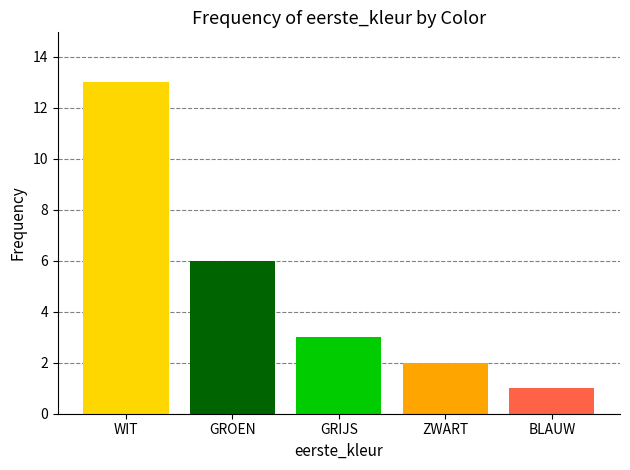

The value at WIT is 13. True or false?

True